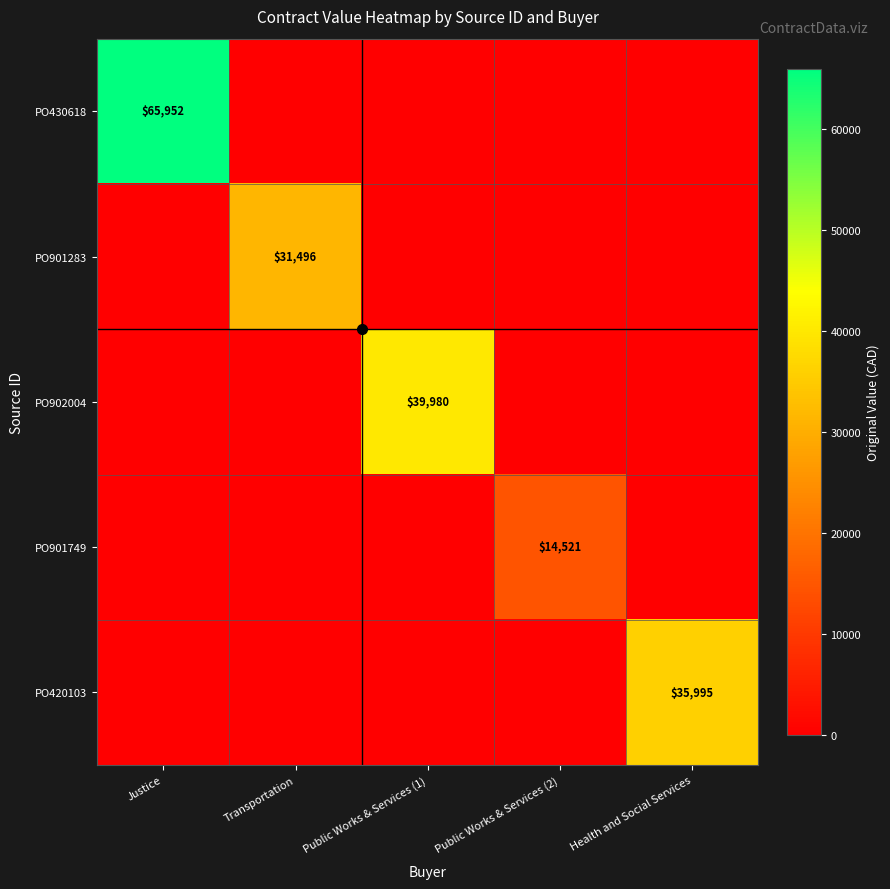

The value of PO901283 at Transportation is 52119. True or false?

False